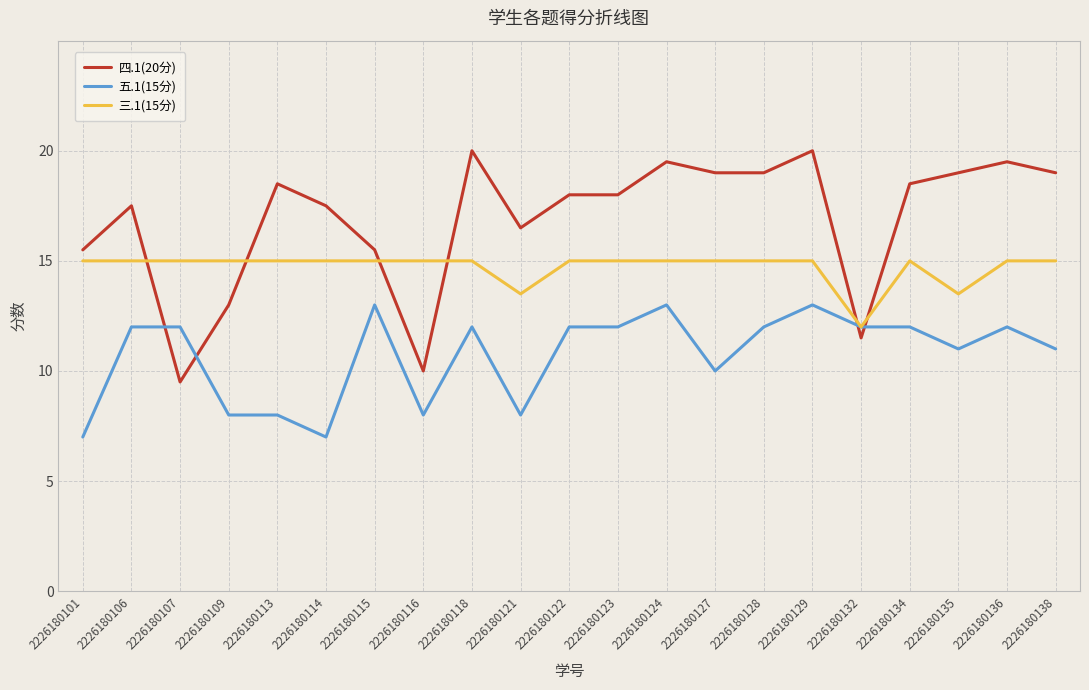

The value of 三.1(15分) at 2226180113 is 8.4. True or false?

False